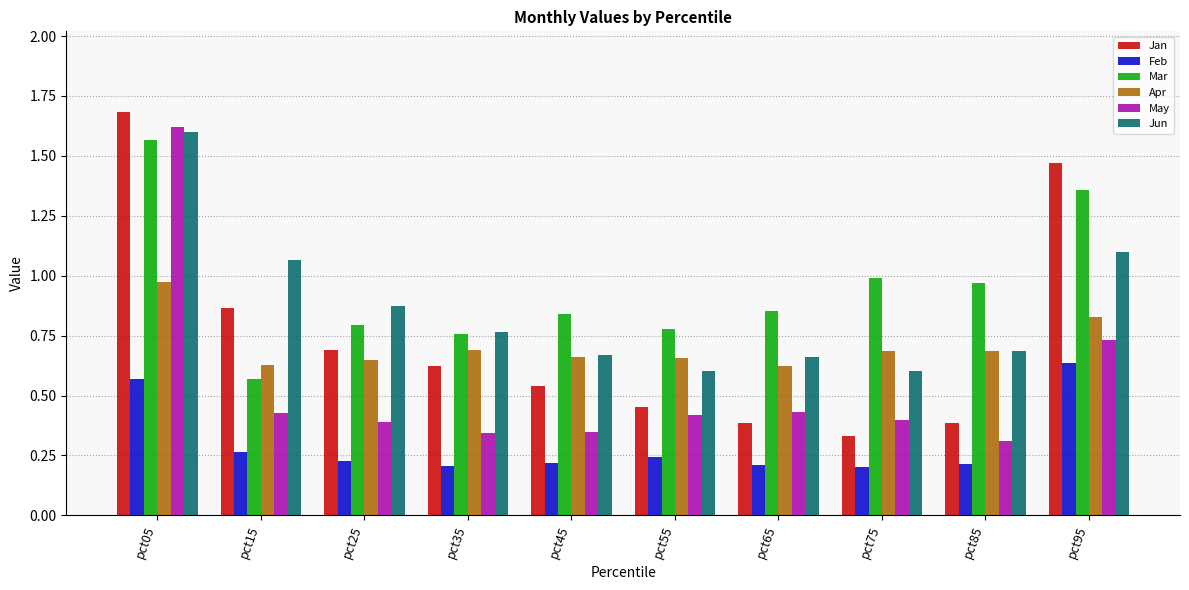

Which series has the largest range (max minus min)?

Jan